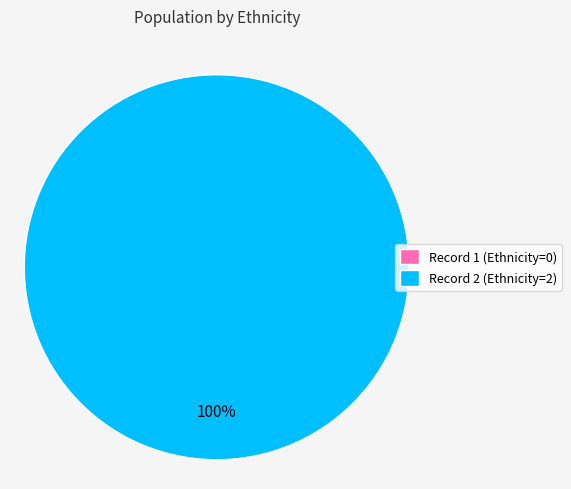

Is it true that 1 is 11% of the pie?

False